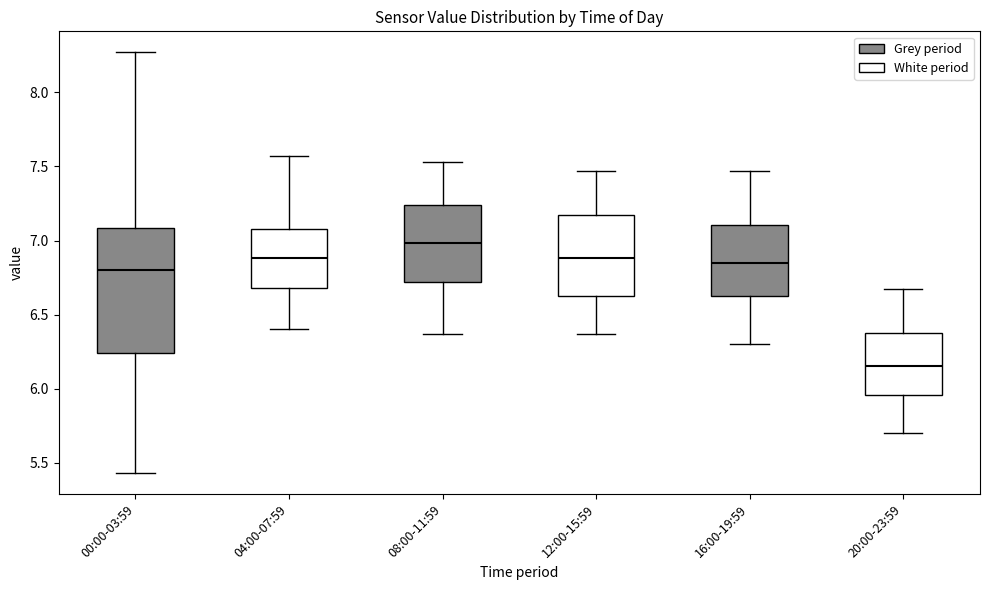

Reading left to right, read every box against the y-axis: the position of its median line, the range the box covers, and the ends of its whiskers. The values are not printed on the chart, so give them approximately, as read against the axis.

00:00-03:59: median 6.80, box 6.25 to 7.10, whiskers 5.45 to 8.25
04:00-07:59: median 6.90, box 6.70 to 7.10, whiskers 6.40 to 7.55
08:00-11:59: median 7.00, box 6.70 to 7.25, whiskers 6.35 to 7.55
12:00-15:59: median 6.90, box 6.60 to 7.15, whiskers 6.35 to 7.45
16:00-19:59: median 6.85, box 6.60 to 7.10, whiskers 6.30 to 7.45
20:00-23:59: median 6.15, box 5.95 to 6.40, whiskers 5.70 to 6.65